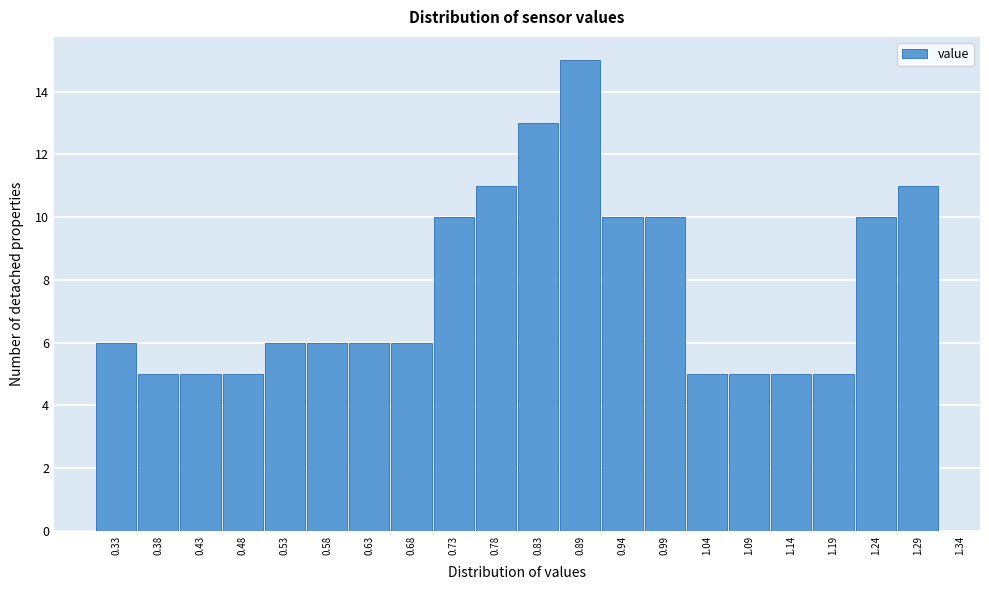

Reading right to left, list all the values displayed in this chart.

11	10	5	5	5	5	10	10	15	13	11	10	6	6	6	6	5	5	5	6